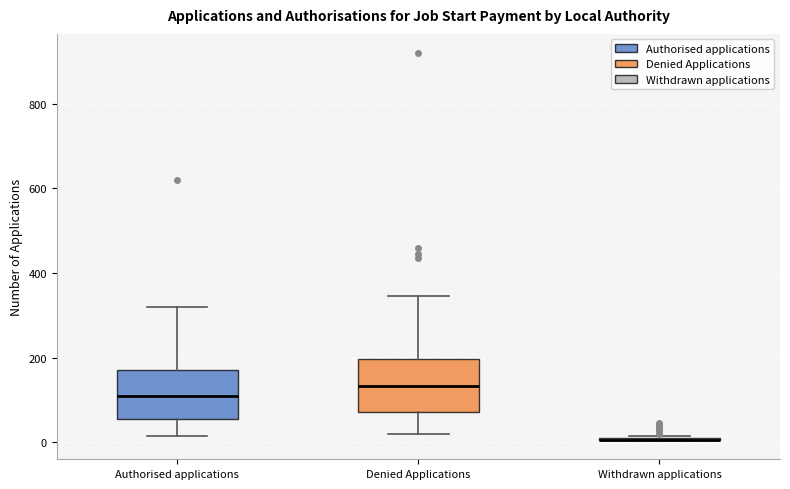

Reading left to right, transcribe this box plot: for each box, give where its median line is, the range the box spans, and where its two whiskers end, as read against the y-axis. The values are not printed on the chart, so give them approximately, as read against the axis.

Authorised applications: median 120, box 60 to 180, whiskers 20 to 320
Denied Applications: median 140, box 80 to 200, whiskers 20 to 340
Withdrawn applications: box collapsed to a line at 0, whiskers 0 to 20